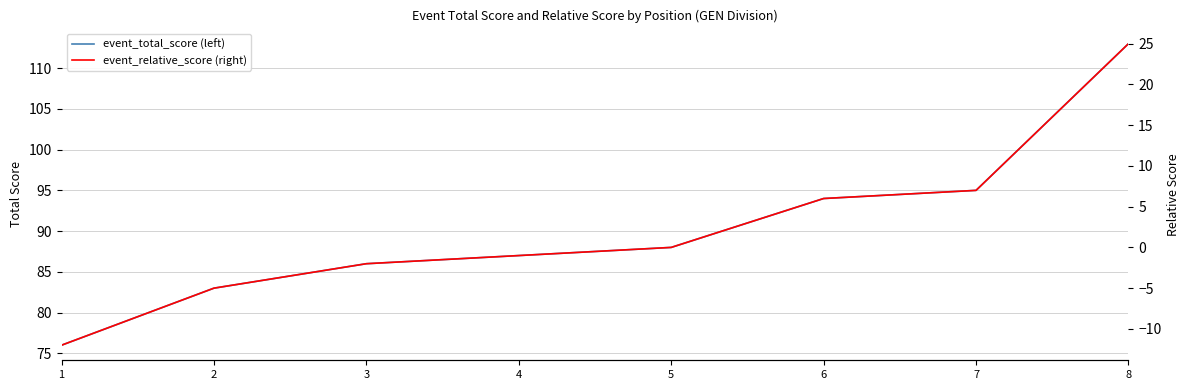

Reading left to right, list all the values displayed in this chart.

event_total_score (left): 76	83	86	87	88	94	95	113
event_relative_score (right): -12	-5	-2	-1	0	6	7	25